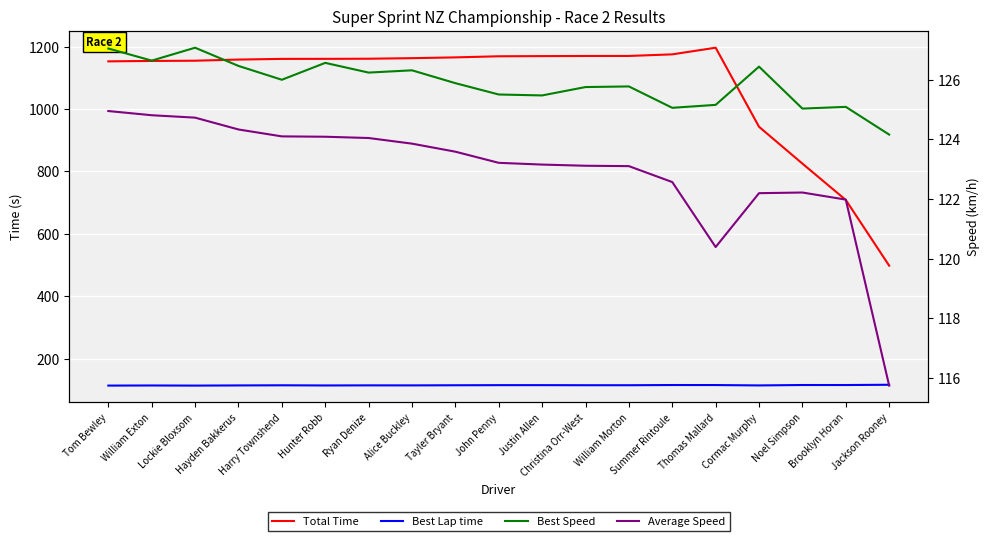

What are all the series names shown in the legend?

Total Time, Best Lap time, Best Speed, Average Speed